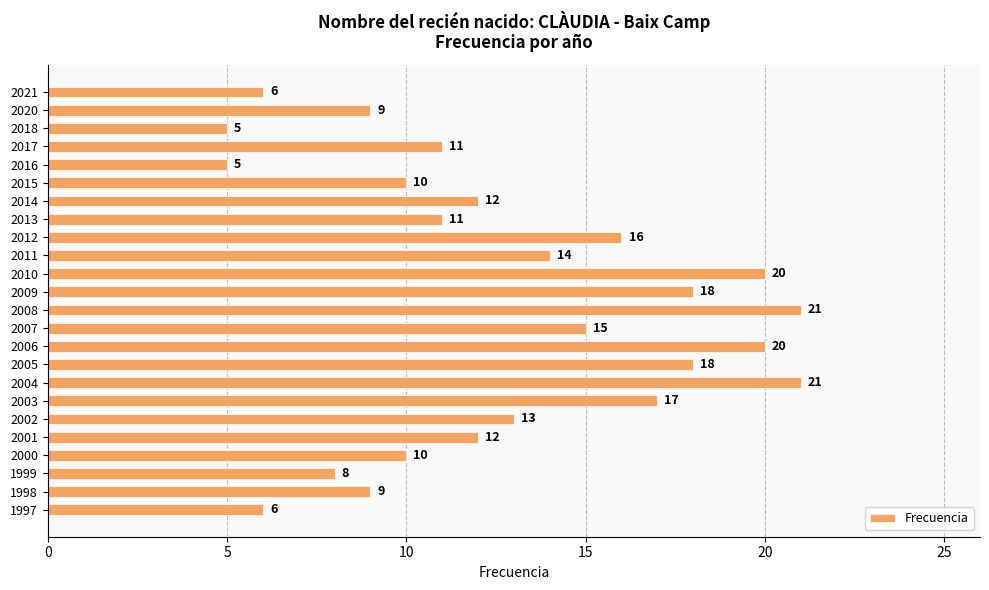

What is the maximum value shown in the chart?

21